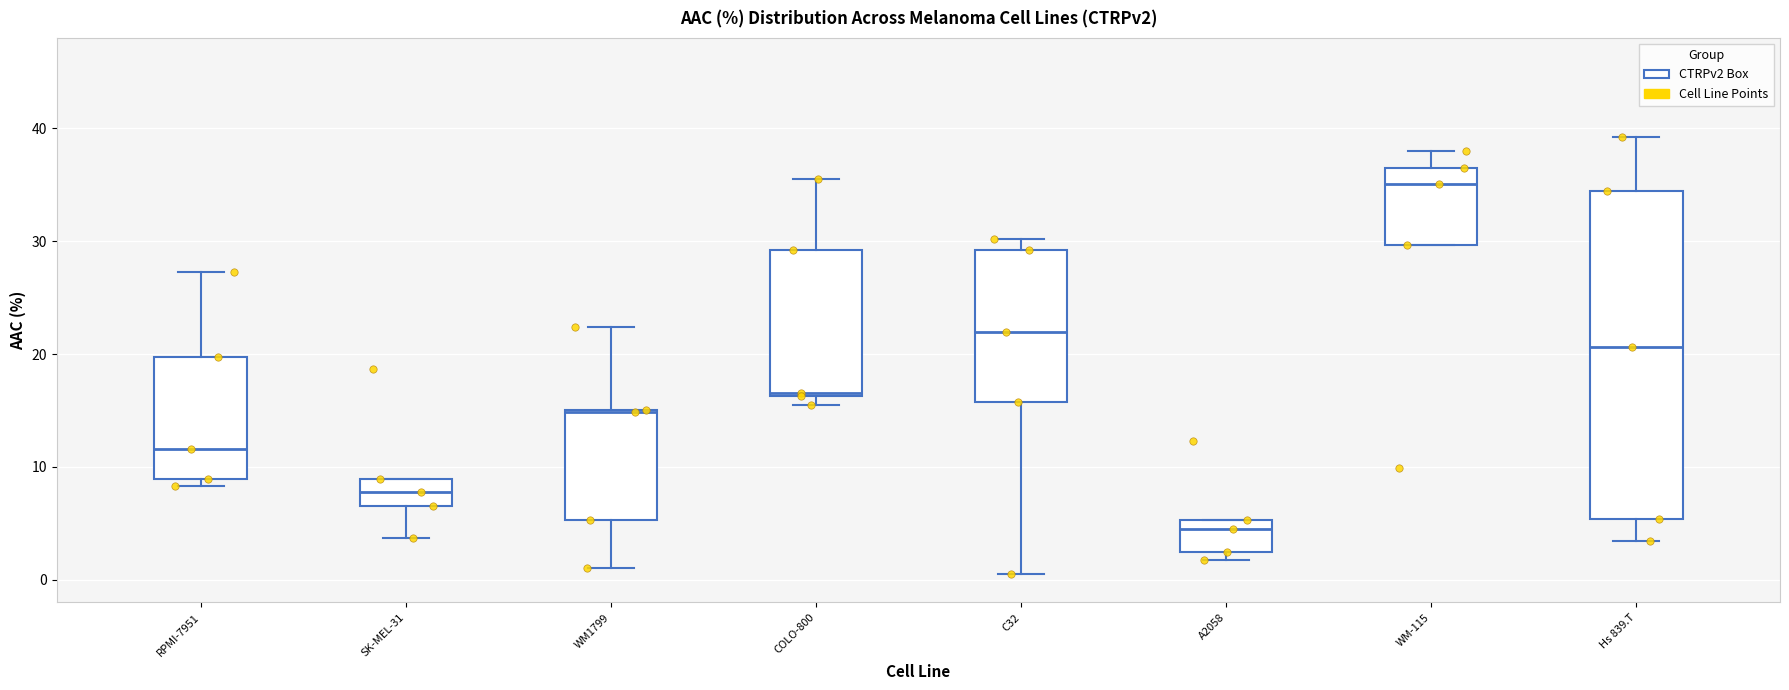

Where is the upper edge of the box for RPMI-7951 on the y-axis? The values are not printed on the chart, so give them approximately, as read against the axis.

20